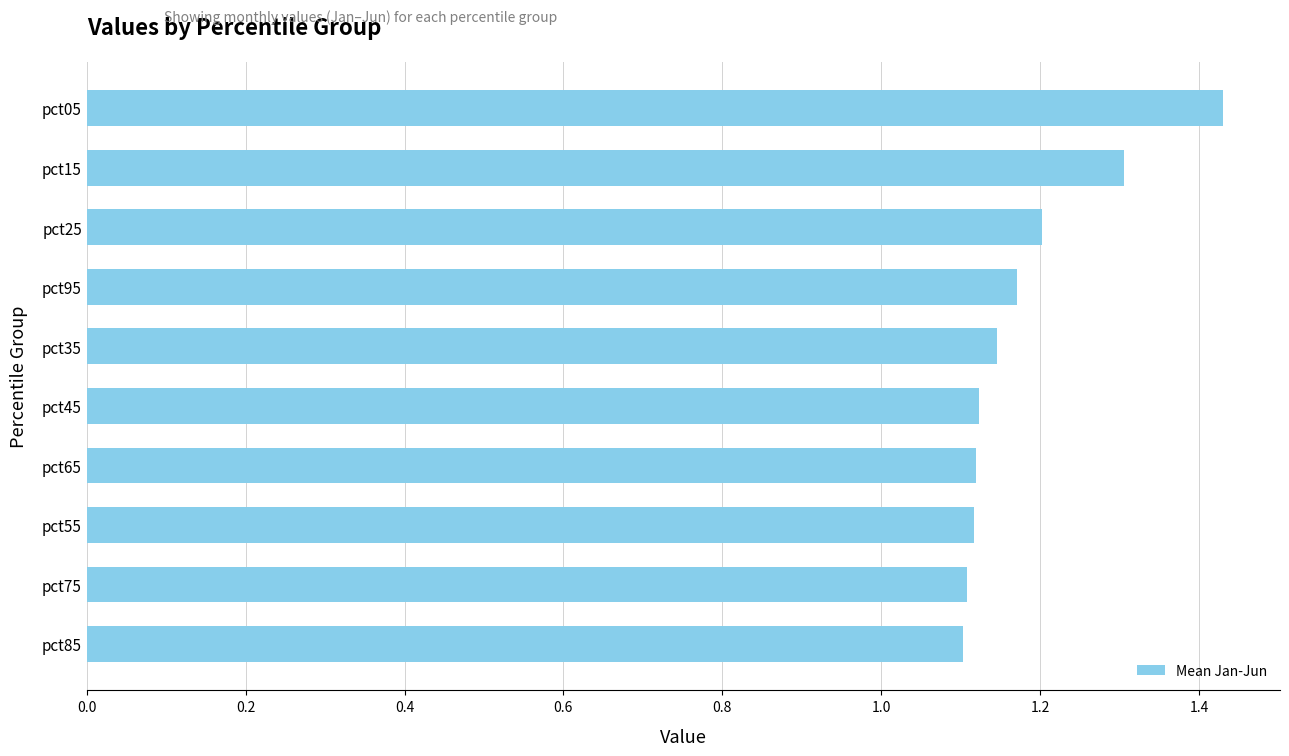

The value at pct95 is 1.2. True or false?

True